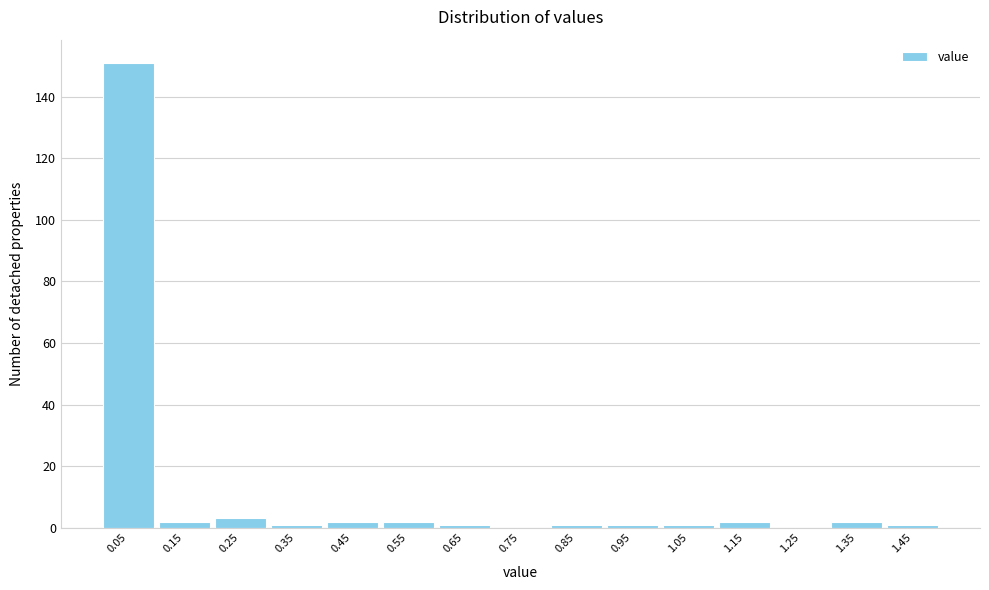

What is the height of the bar covering 1.3 to 1.4 on the x-axis? The values are not printed on the chart, so give them approximately, as read against the axis.

2